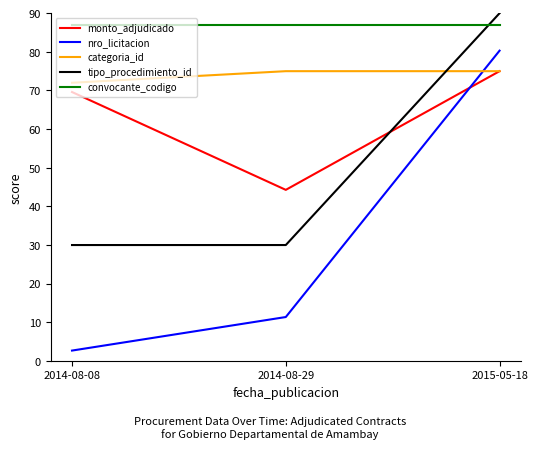

What are all the series names shown in the legend?

monto_adjudicado, nro_licitacion, categoria_id, tipo_procedimiento_id, convocante_codigo